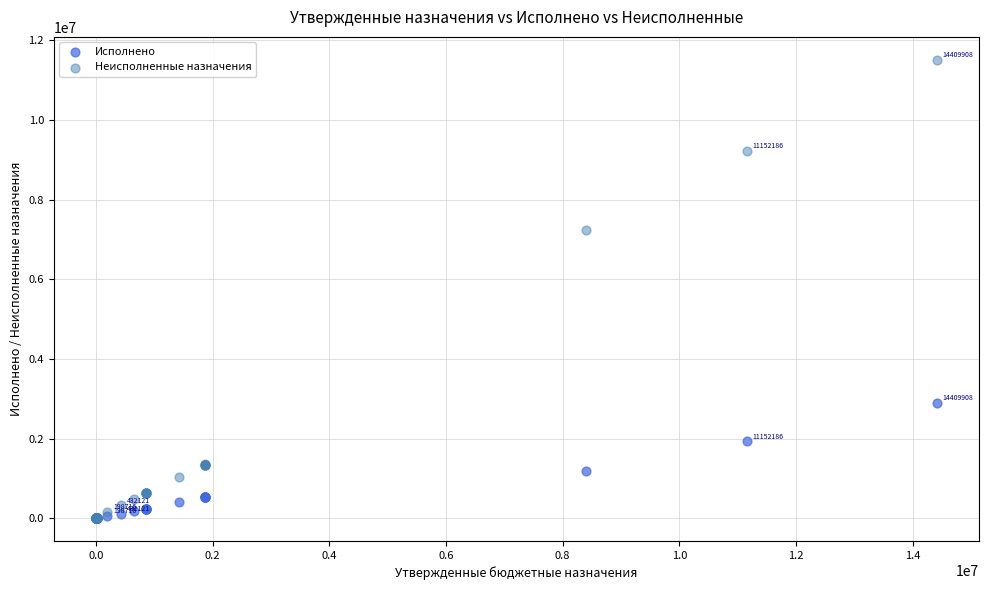

Which series has the widest spread of Y values?

Неисполненные назначения